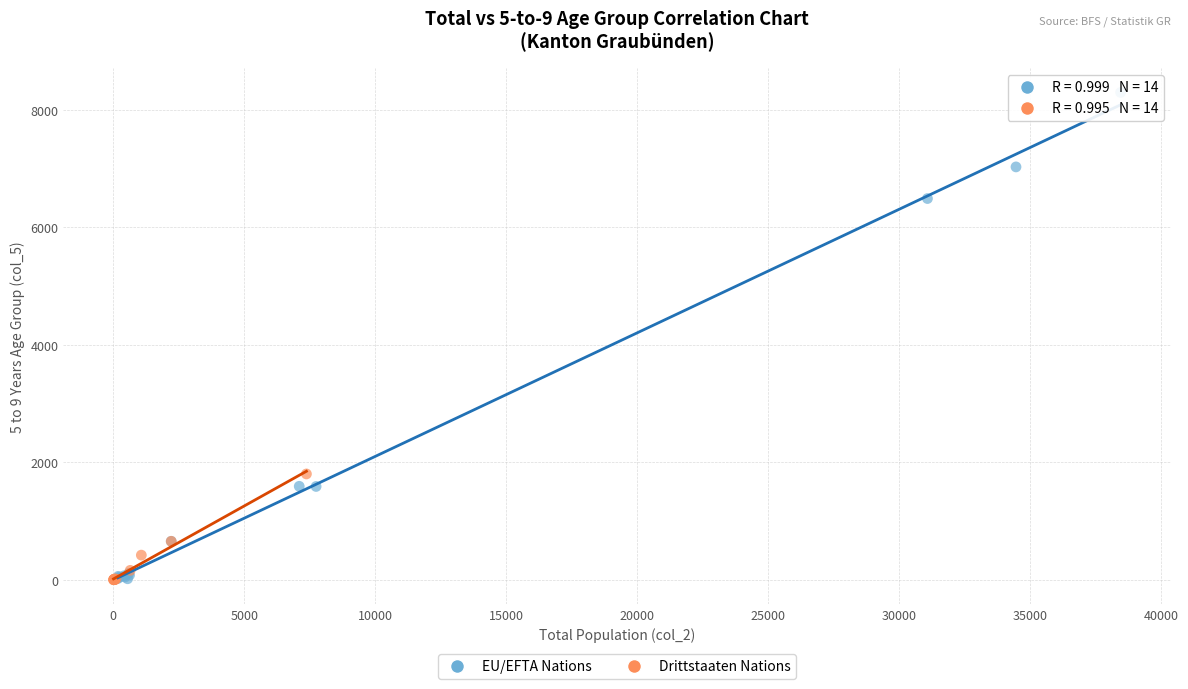

Which series has the widest spread of Y values?

EU/EFTA Nations